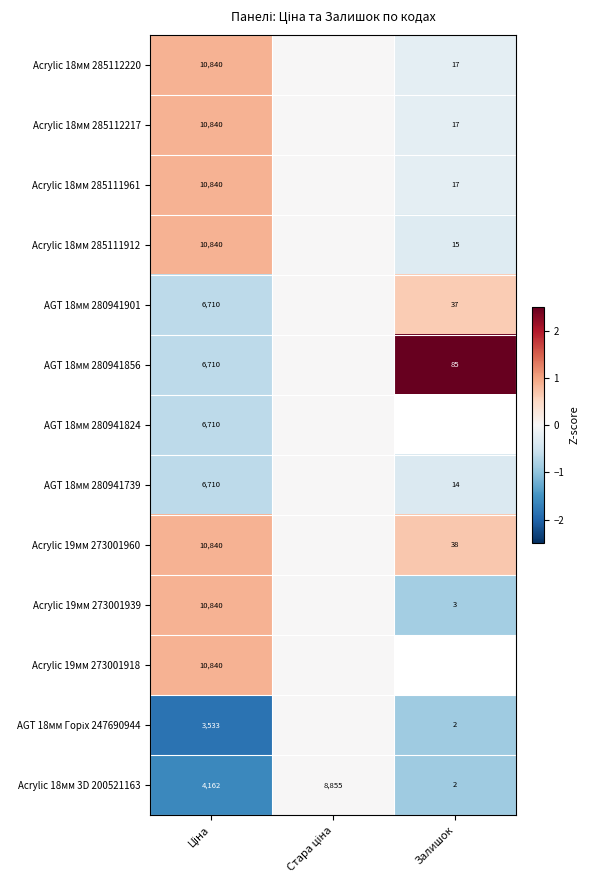

At which label is Acrylic 19мм 273001918 closest to 0?

Стара ціна